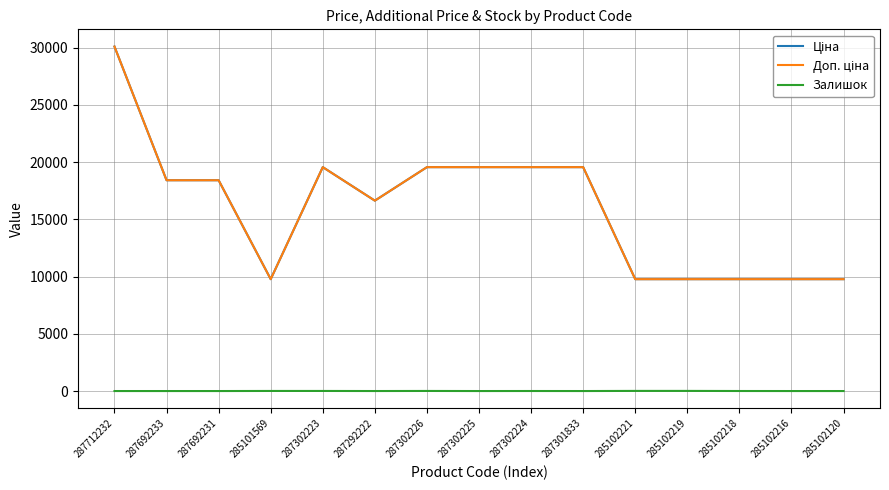

Reading left to right, what are all the values shown in this chart?

Ціна: 287712232=30102.8	287692233=18420.9	287692231=18420.9	285101569=9775.5	287302223=19564.9	287292222=16636.8	287302226=19564.9	287302225=19564.9	287302224=19564.9	287301833=19564.9	285102221=9775.5	285102219=9775.5	285102218=9775.5	285102216=9775.5	285102120=9775.5
Доп. ціна: 287712232=30102.8	287692233=18420.9	287692231=18420.9	285101569=9775.5	287302223=19564.9	287292222=16636.8	287302226=19564.9	287302225=19564.9	287302224=19564.9	287301833=19564.9	285102221=9775.5	285102219=9775.5	285102218=9775.5	285102216=9775.5	285102120=9775.5
Залишок: 287712232=0.0	287692233=0.0	287692231=0.0	285101569=7.0	287302223=7.0	287292222=1.0	287302226=7.0	287302225=0.0	287302224=3.0	287301833=0.0	285102221=11.0	285102219=11.0	285102218=3.0	285102216=0.0	285102120=0.0